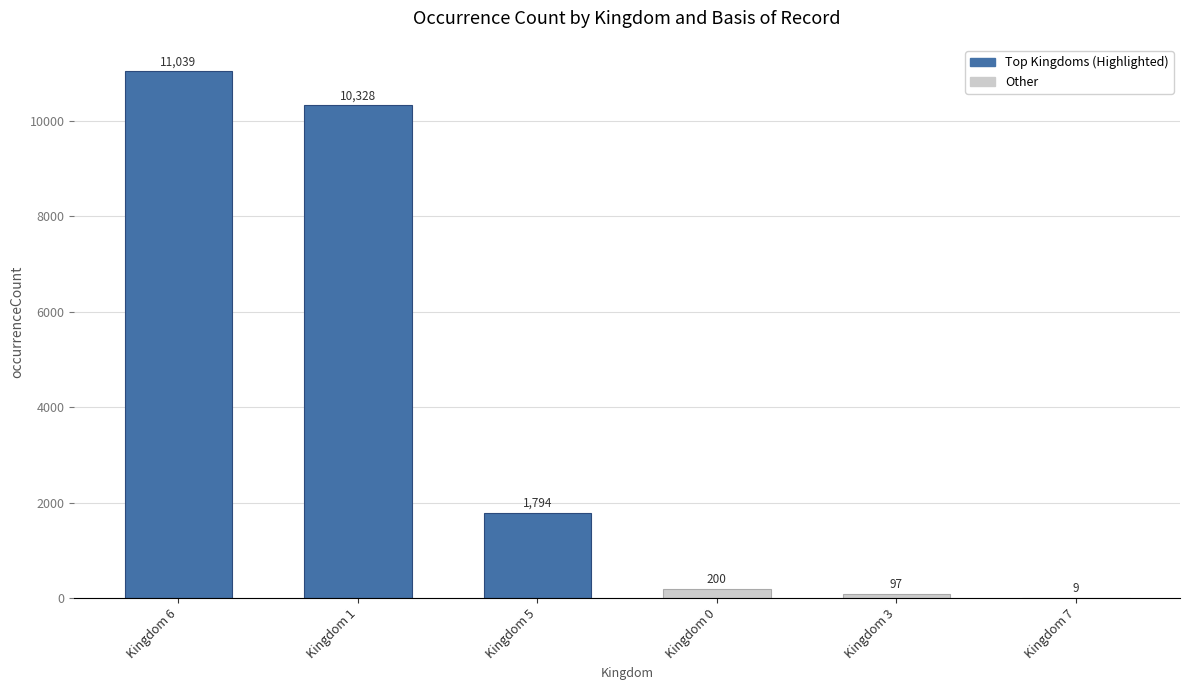

Reading left to right, extract all data points from this chart.

Kingdom 6=11039	Kingdom 1=10328	Kingdom 5=1794	Kingdom 0=200	Kingdom 3=97	Kingdom 7=9